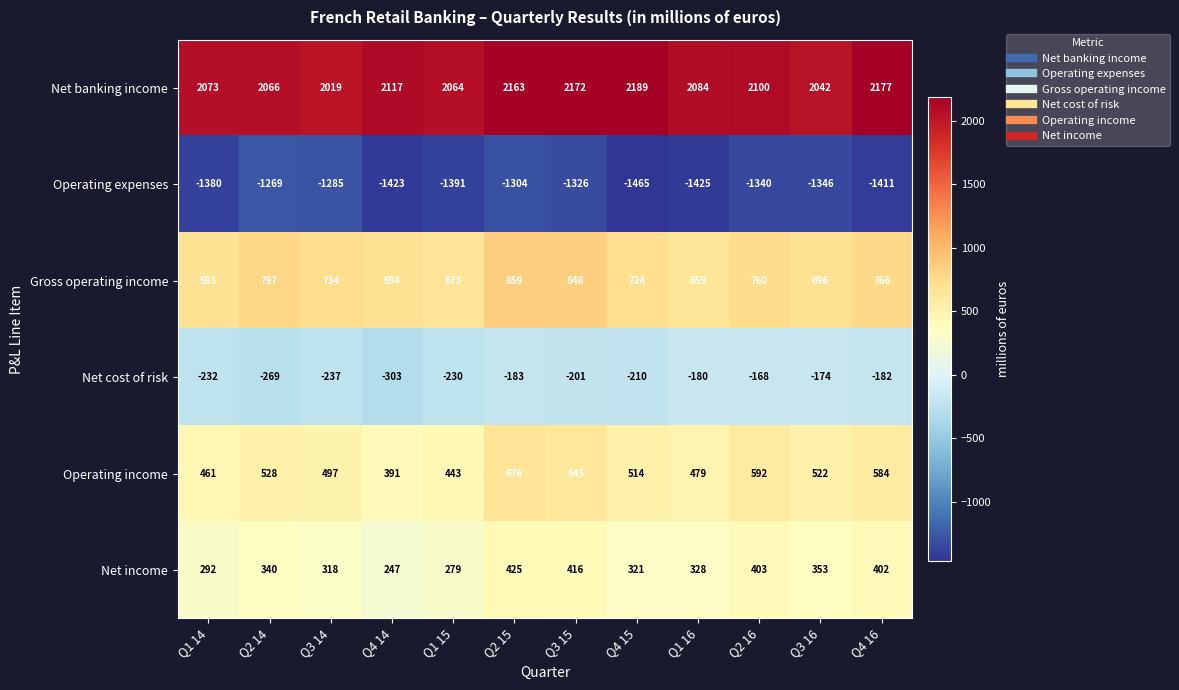

Which label corresponds to the largest value in the chart?

Q4 15